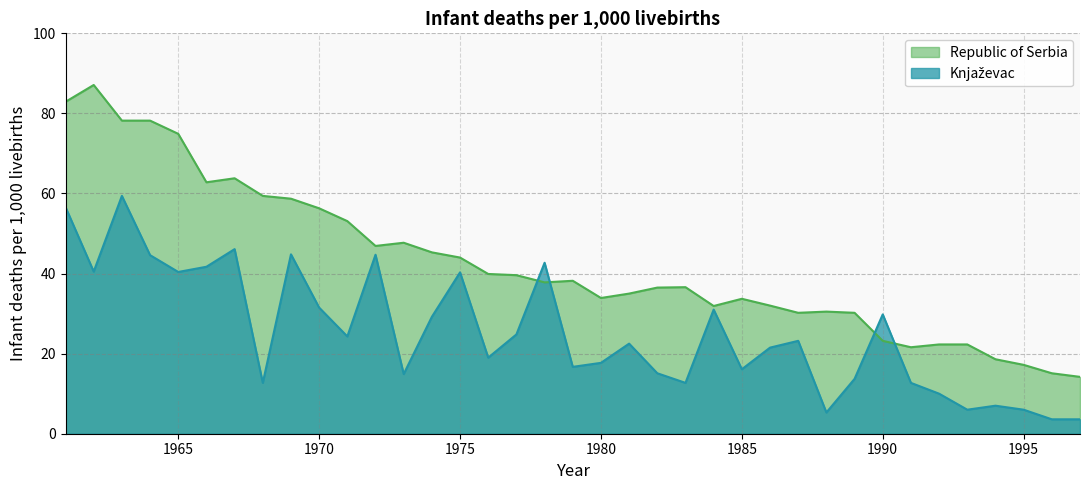

How many lines are shown in the chart?

2